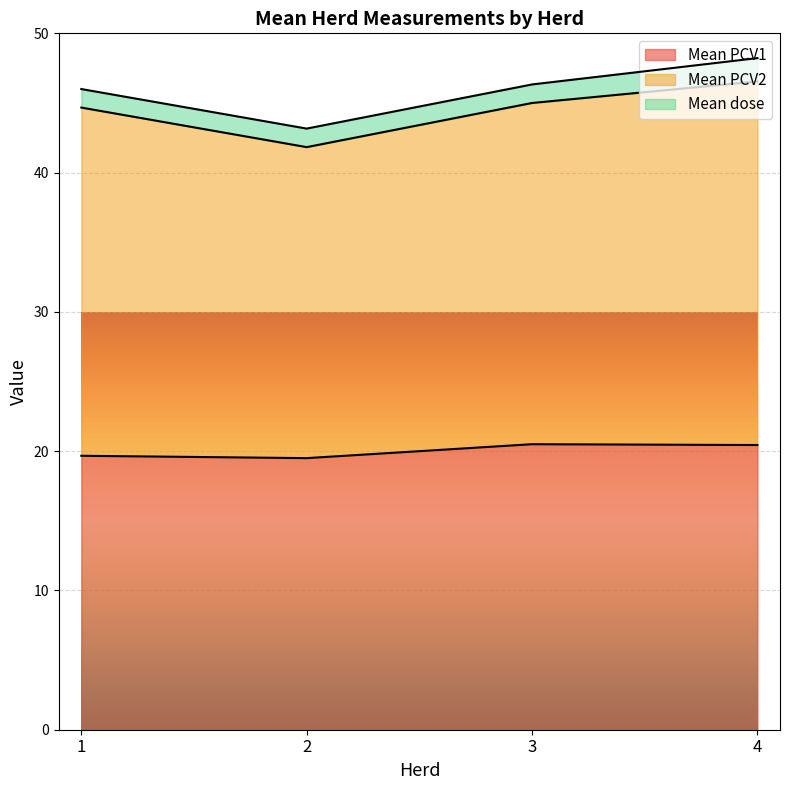

Where is the first local minimum for Mean PCV2?

2